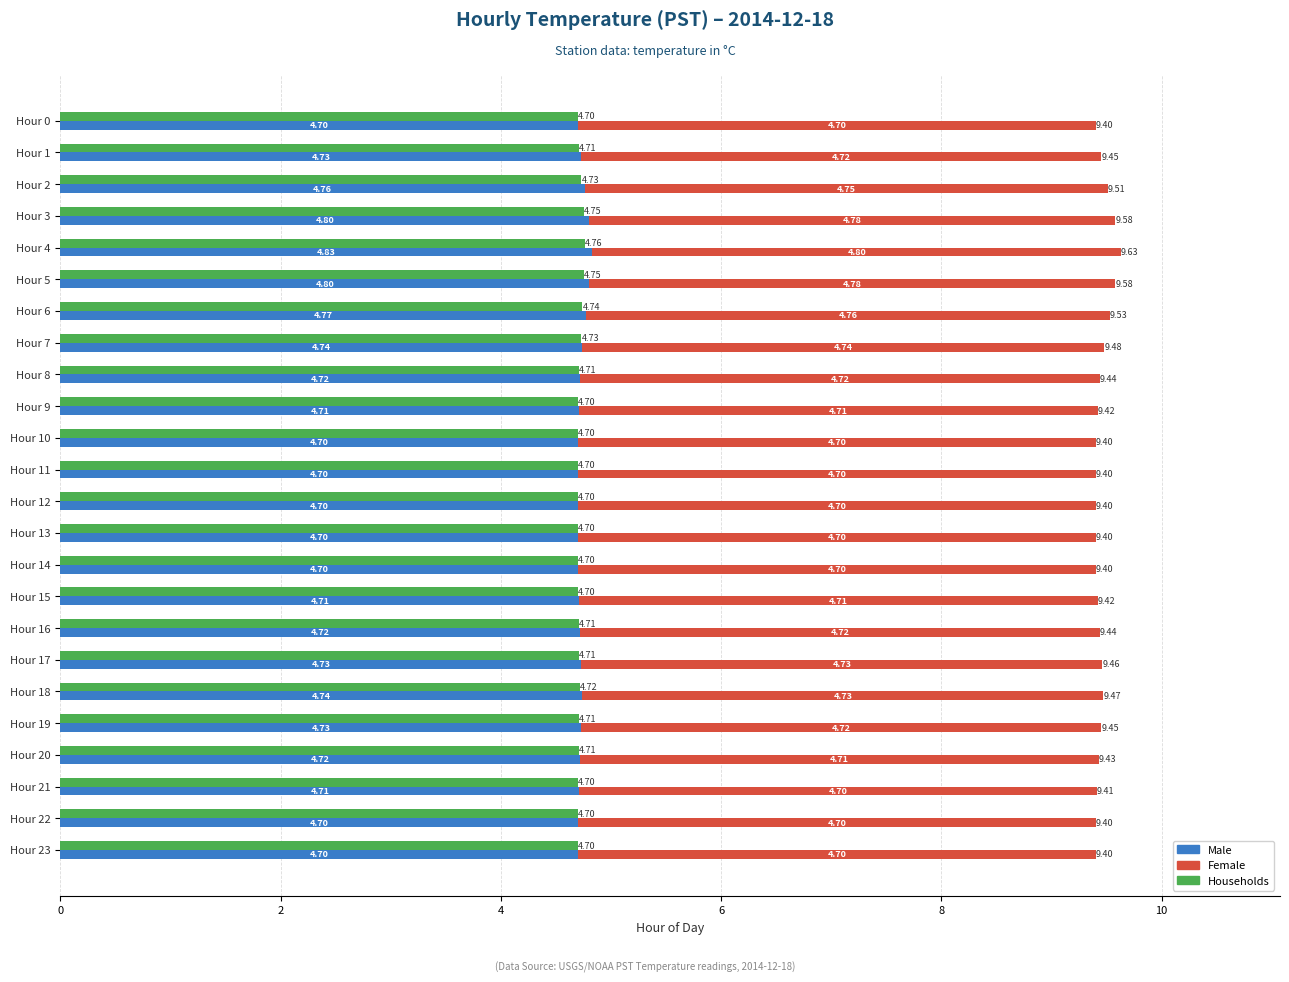

The Male series shows 1.7 at 8. True or false?

False